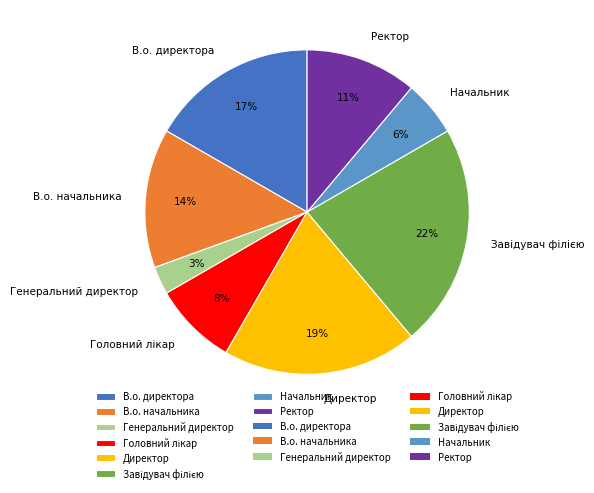

What percentage is the Ректор slice, to the nearest percent?

11%